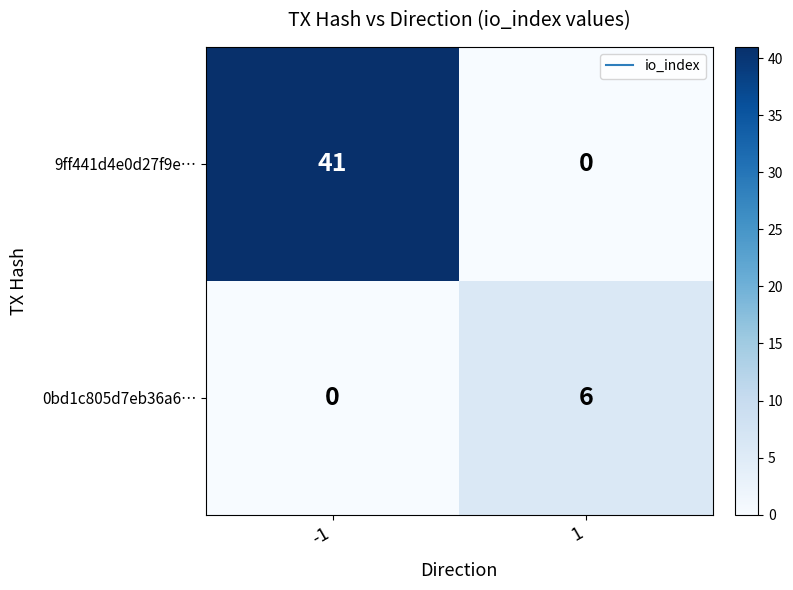

What is the sum of all 9ff441d4e0d27f9e… values?

41